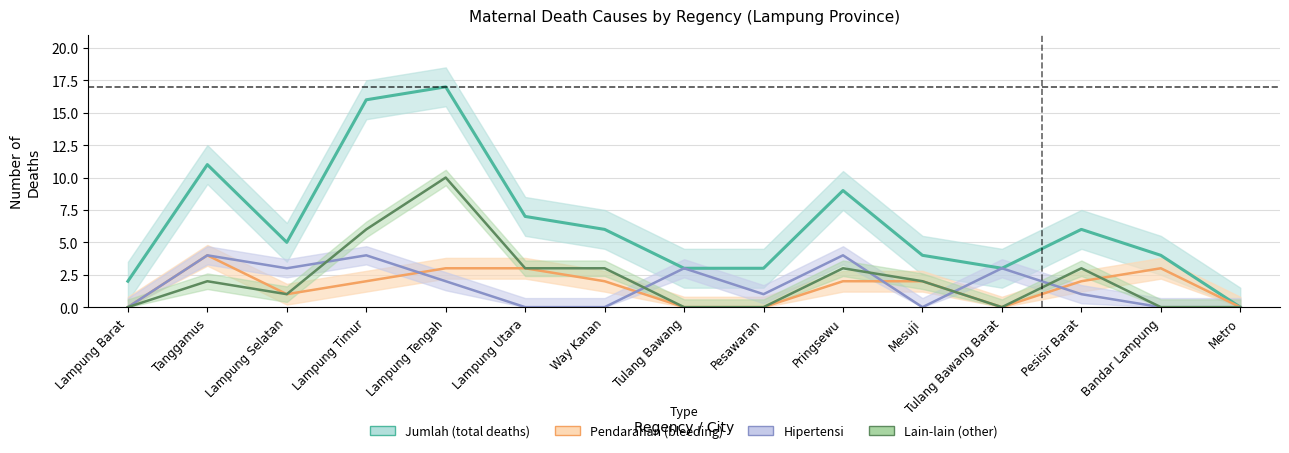

List the series in order of their peak value, highest first.

Jumlah, Lain-lain, Pendarahan, Hipertensi